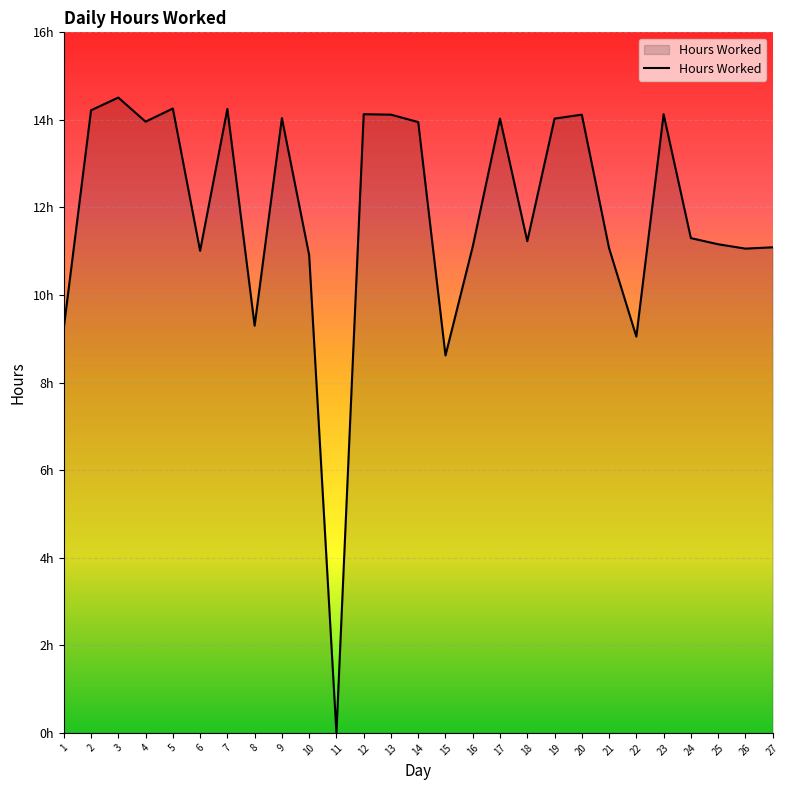

What is the greatest value displayed?

14.5